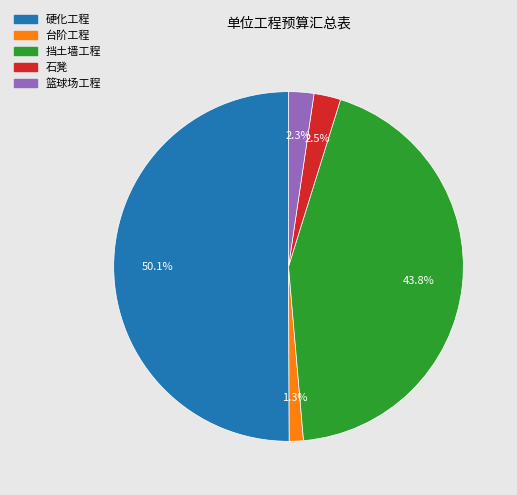

Between 硬化工程 and 石凳, which is larger?

硬化工程